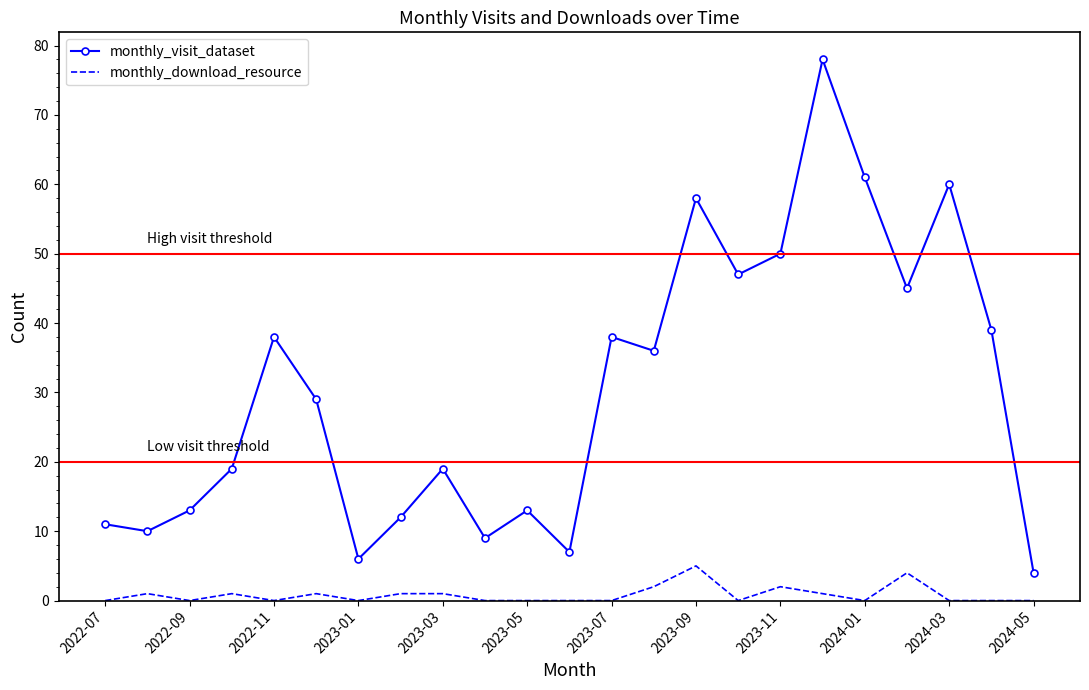

Which series has the largest total across all categories?

monthly_visit_dataset